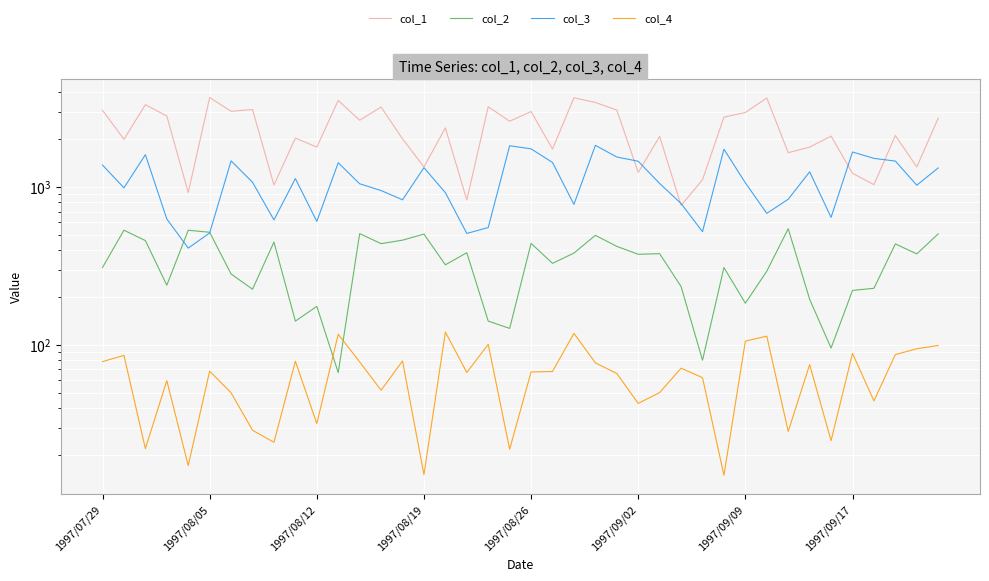

What is the average value of the col_3 series?

1104.0